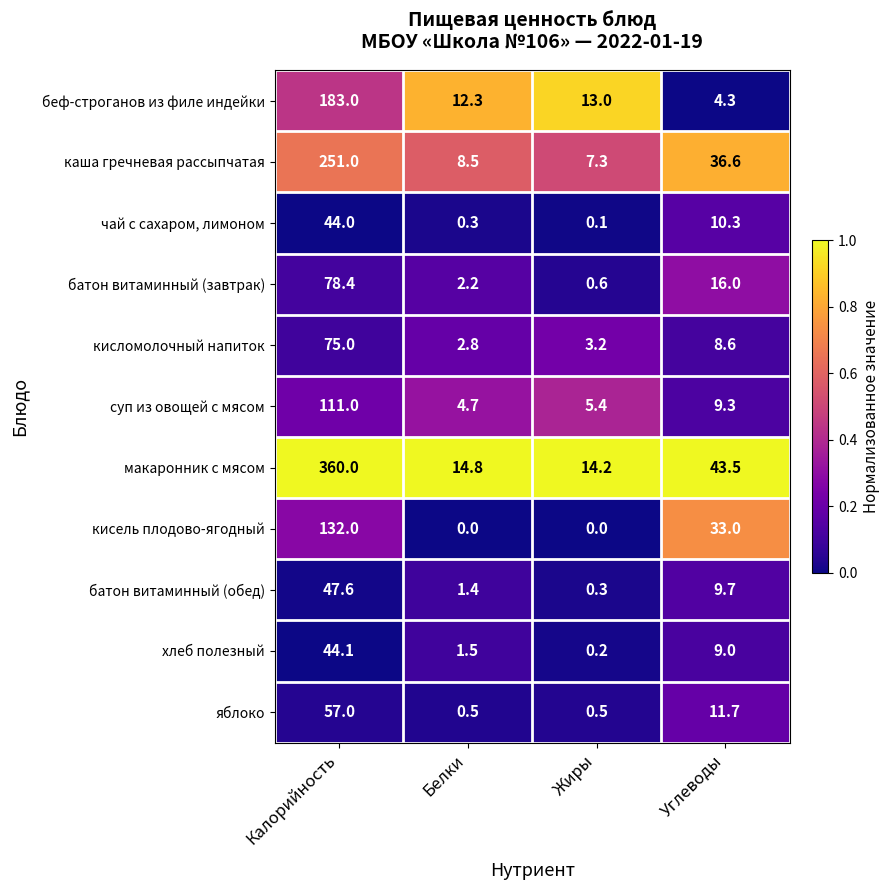

What is the average value of the батон витаминный (обед) series?

14.8